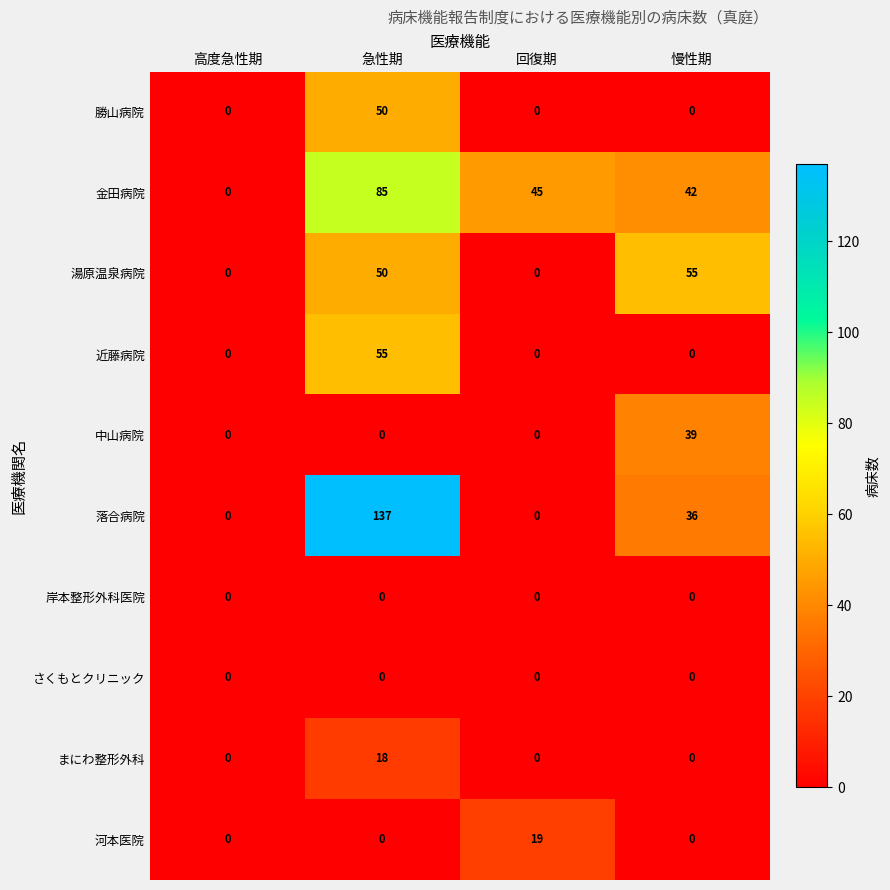

What is the difference between the highest and lowest values at 慢性期?

55